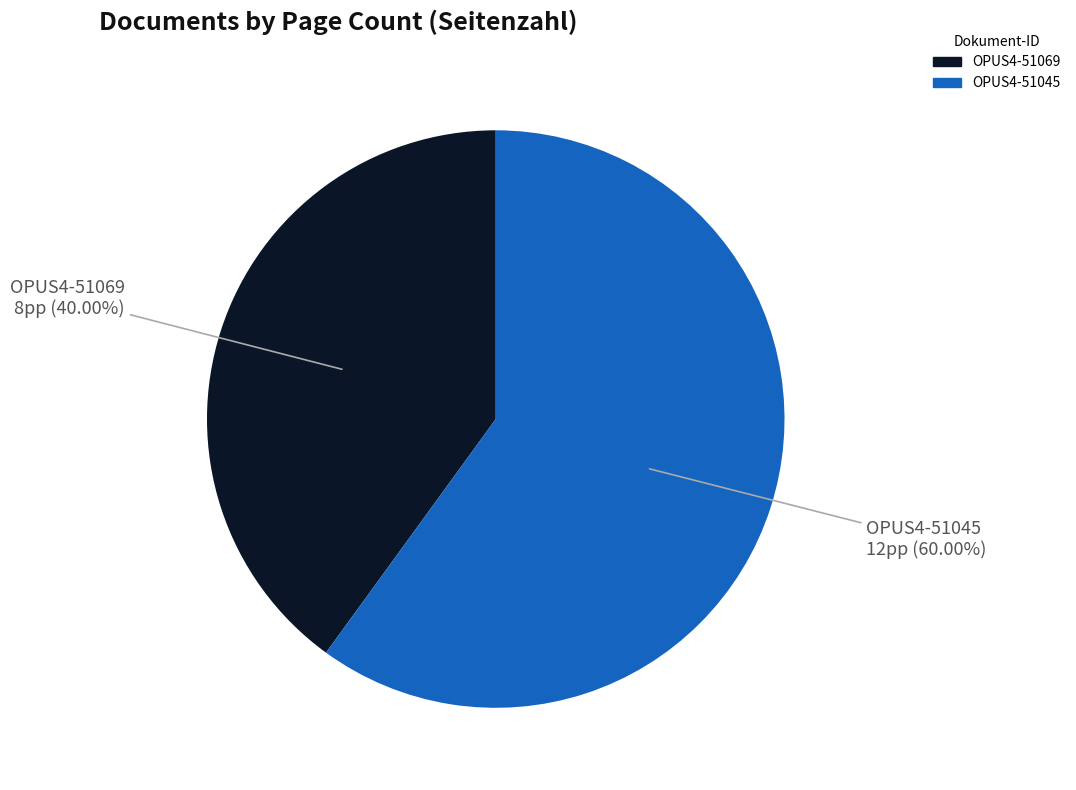

Rank the categories by value from highest to lowest.

OPUS4-51045, OPUS4-51069